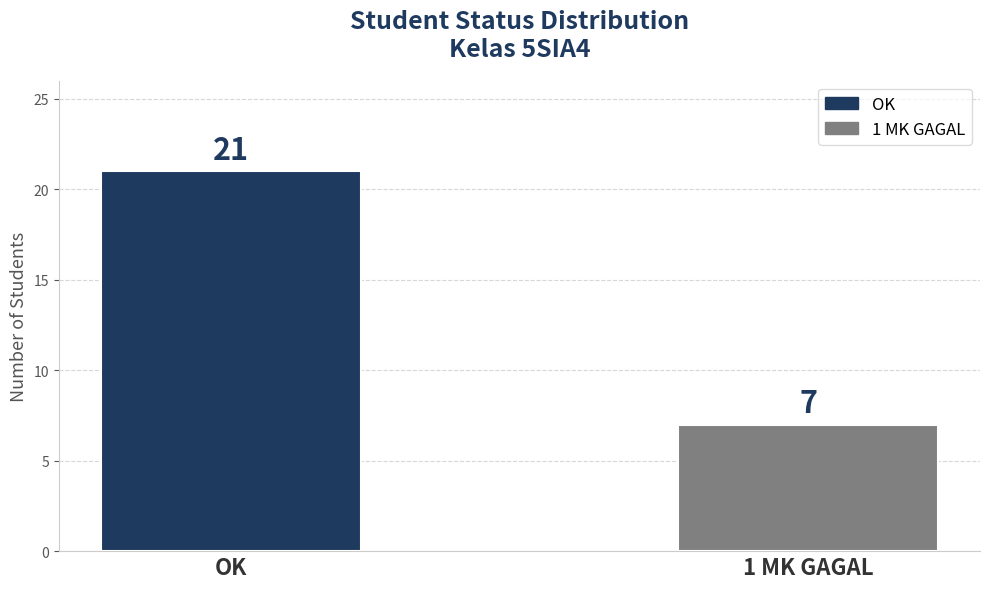

True or false: the data shows 29 at OK.

False